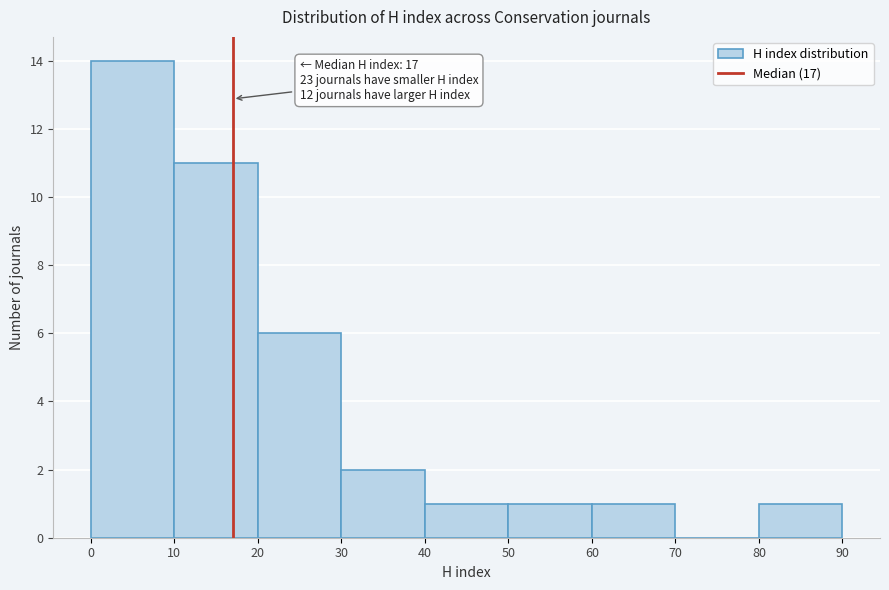

Which range on the x-axis has the tallest bar?

0 to 10